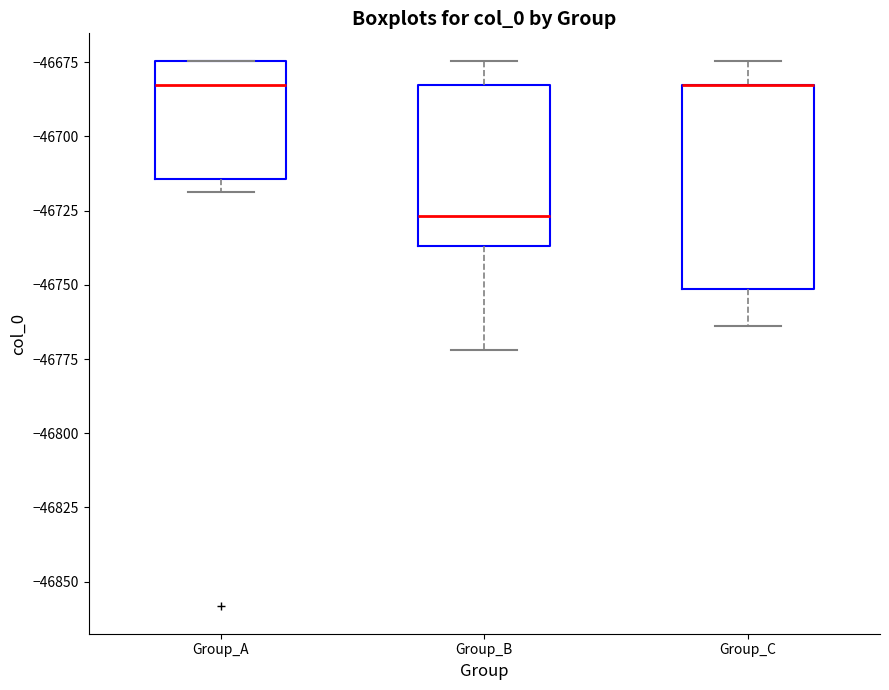

Where is the lower edge of the box for Group_C on the y-axis? The values are not printed on the chart, so give them approximately, as read against the axis.

-46750